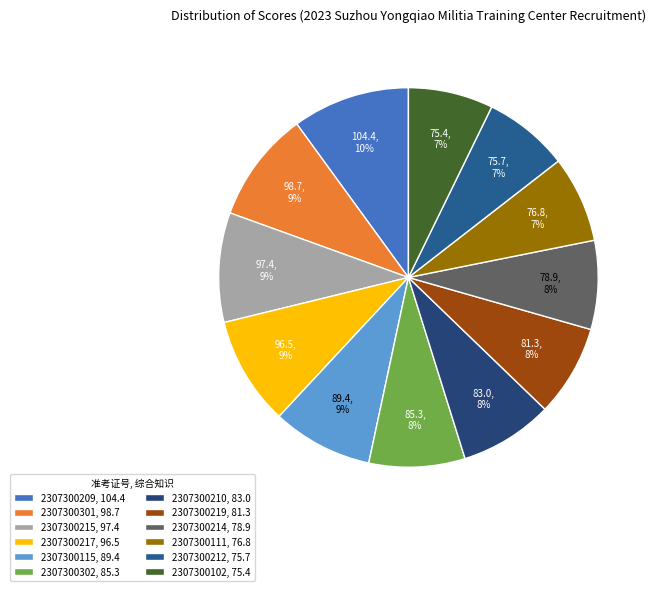

How many segments does this pie chart have?

12